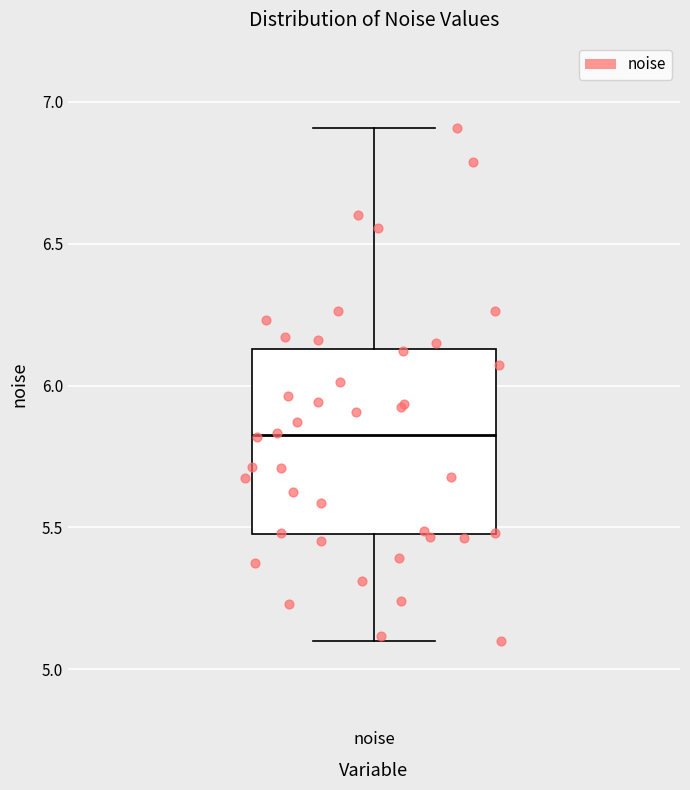

Transcribe this box plot: give where the median line is, the range the box spans, and where the two whiskers end, as read against the y-axis. The values are not printed on the chart, so give them approximately, as read against the axis.

median 5.80, box 5.50 to 6.15, whiskers 5.10 to 6.90